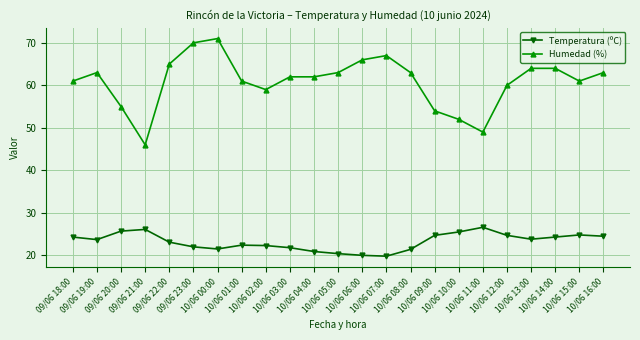

Which series has the widest spread of values?

Humedad (%)